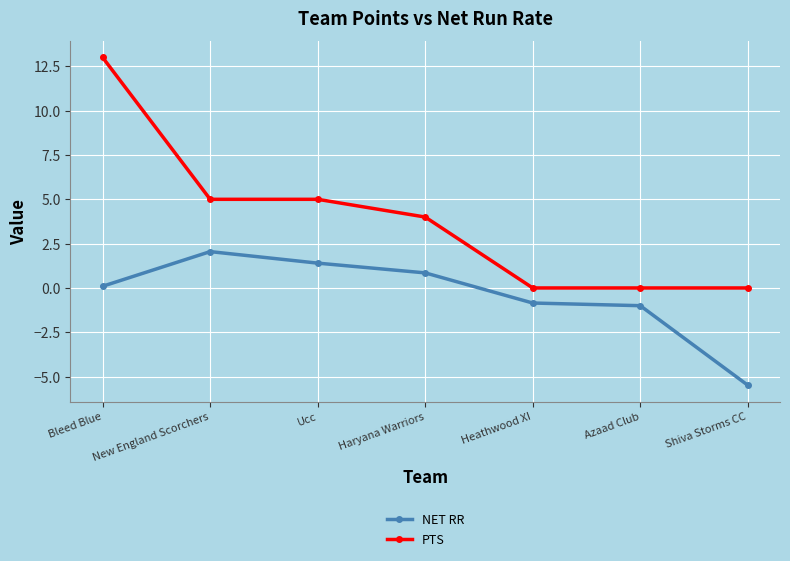

What position from the left is Shiva Storms CC?

7